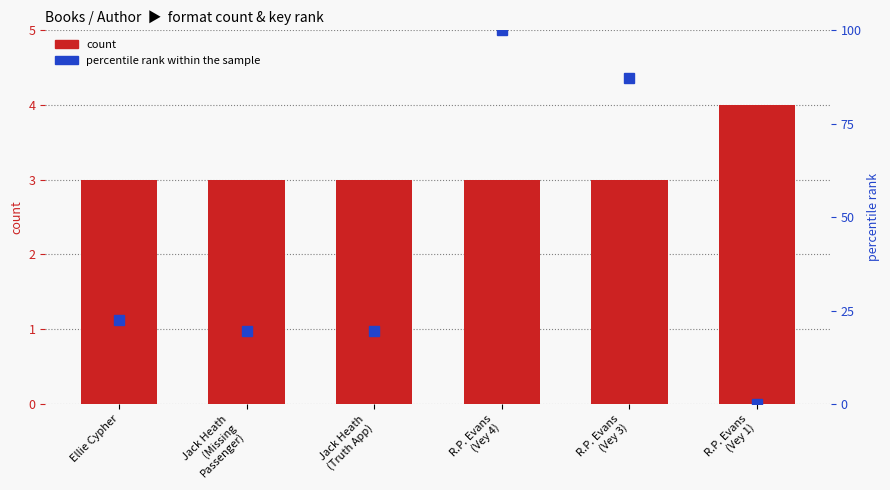

What is the value of the count bar at the 4th from the left?

3.0